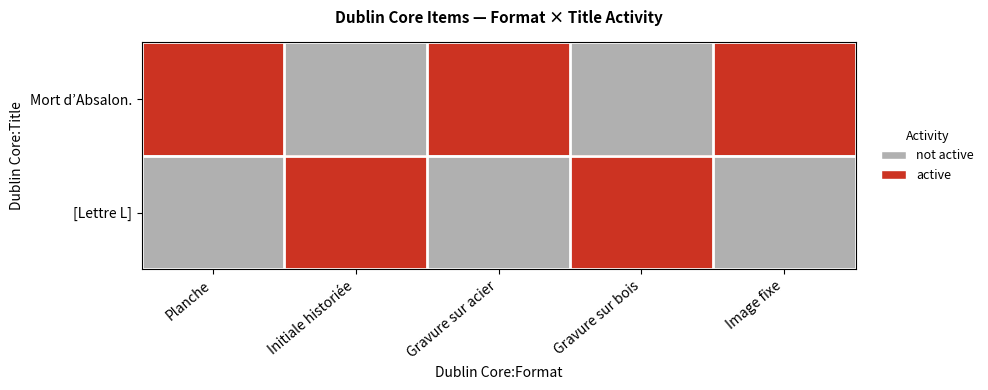

What is the spread (max minus min) of values at Gravure sur bois?

1